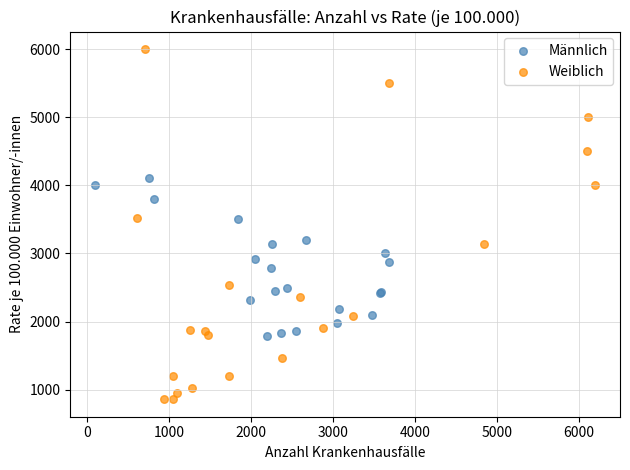

Which series reaches the minimum Y coordinate?

Weiblich